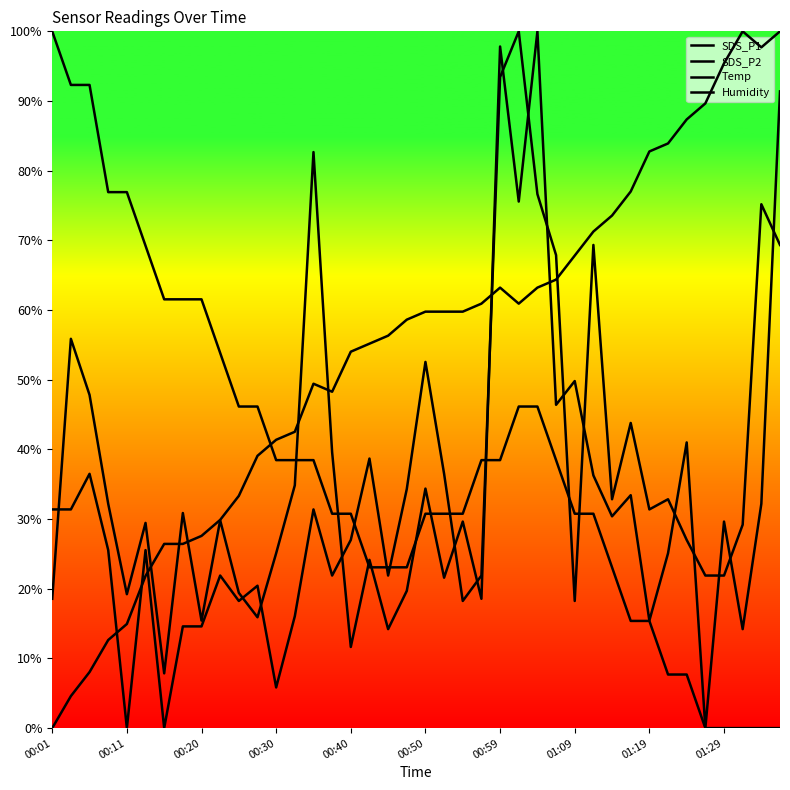

Does the chart have visible grid lines?

No